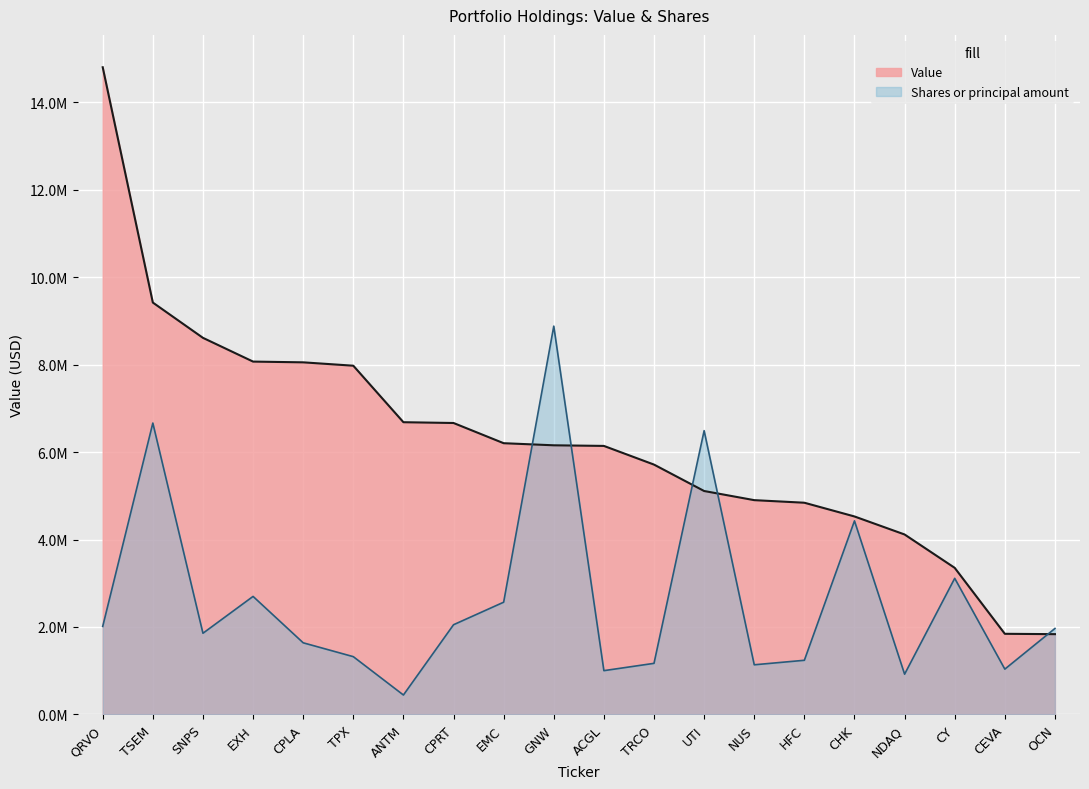

What are all the series names shown in the legend?

Value, Shares or principal amount